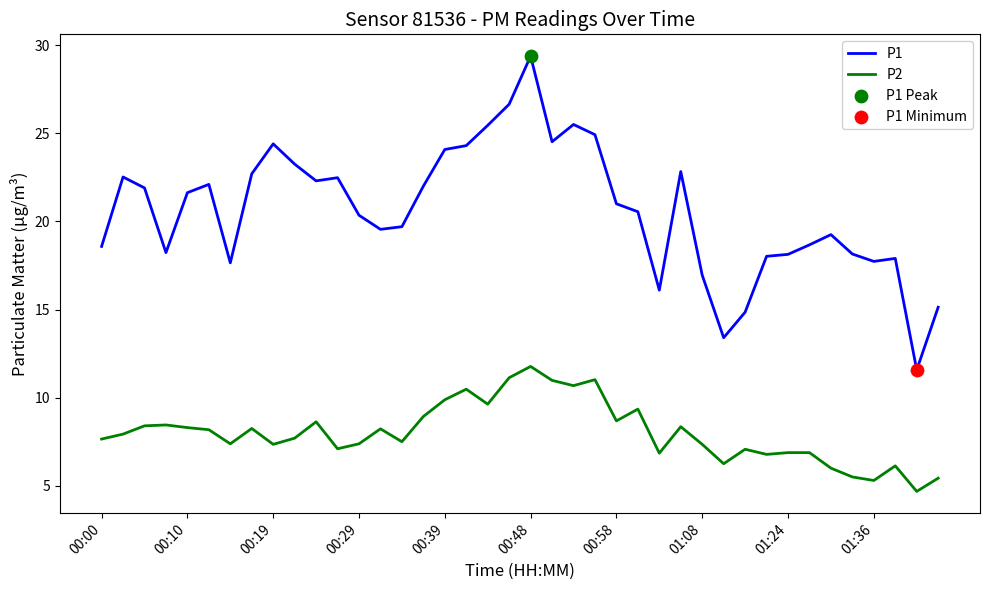

Which series has the largest total across all categories?

P1